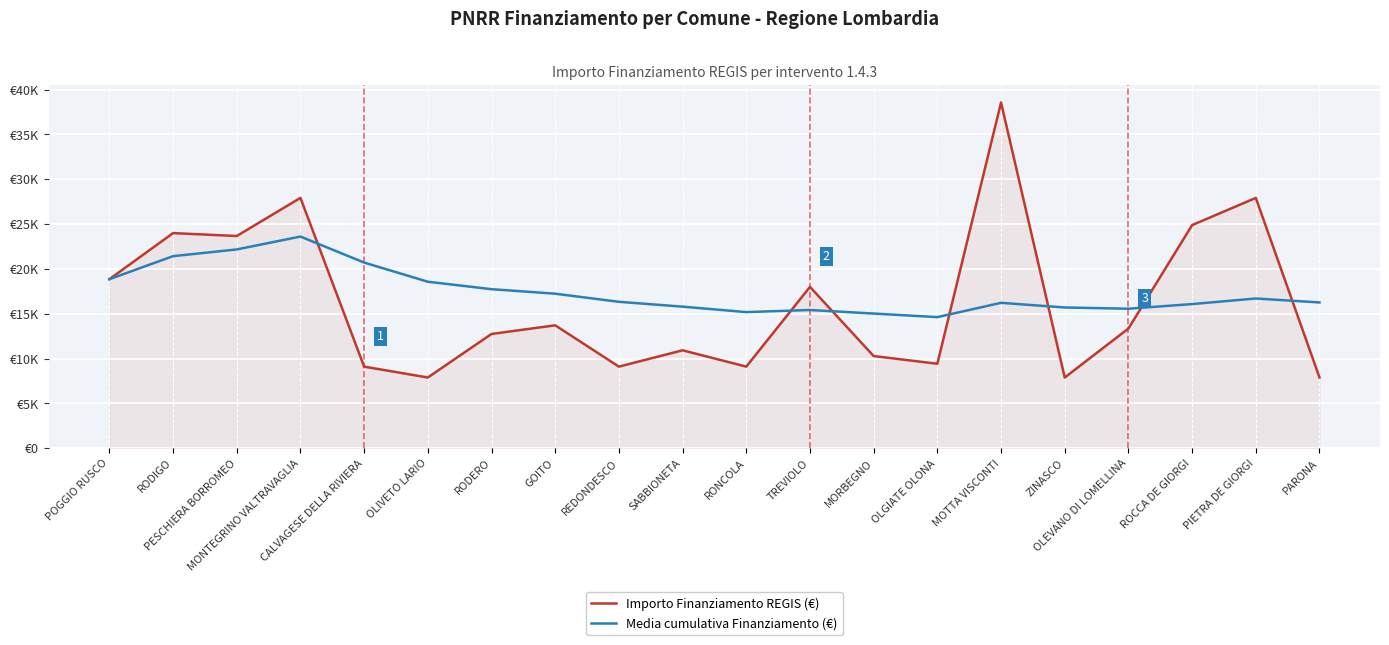

At which label does Importo Finanziamento REGIS (€) reach its peak?

MOTTA VISCONTI